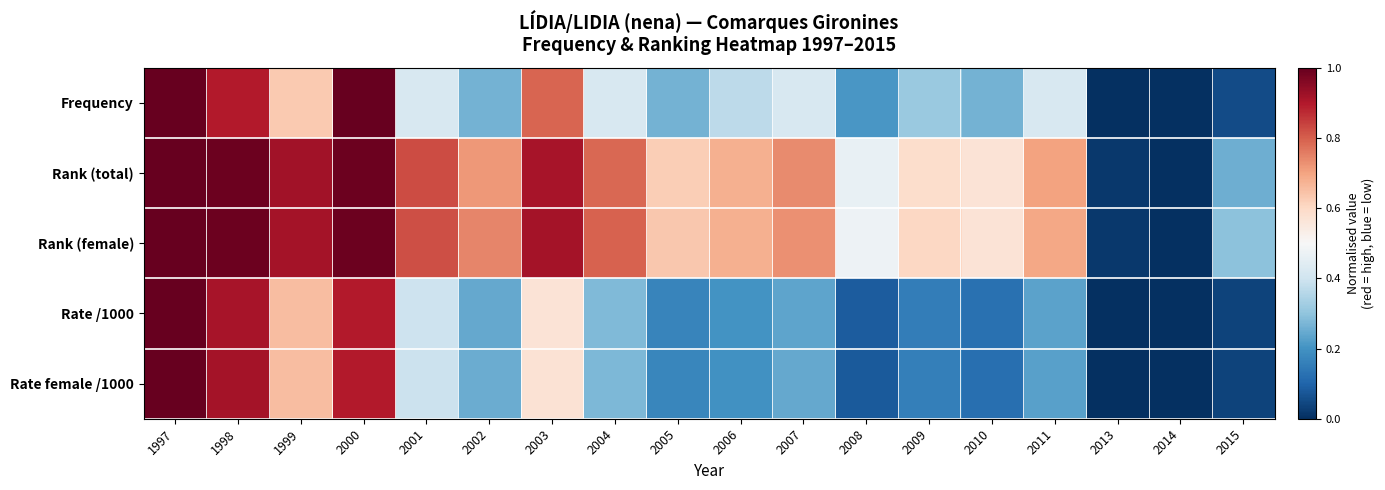

What is the total value across all series at 2001?

2.9